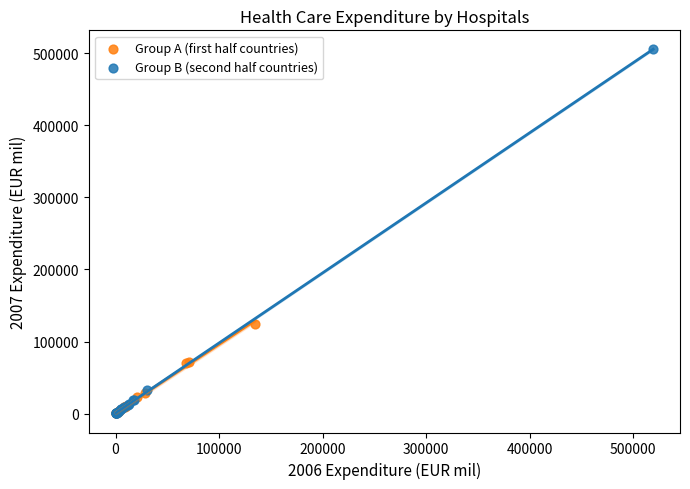

Which series reaches the maximum Y coordinate?

Group B (second half countries)